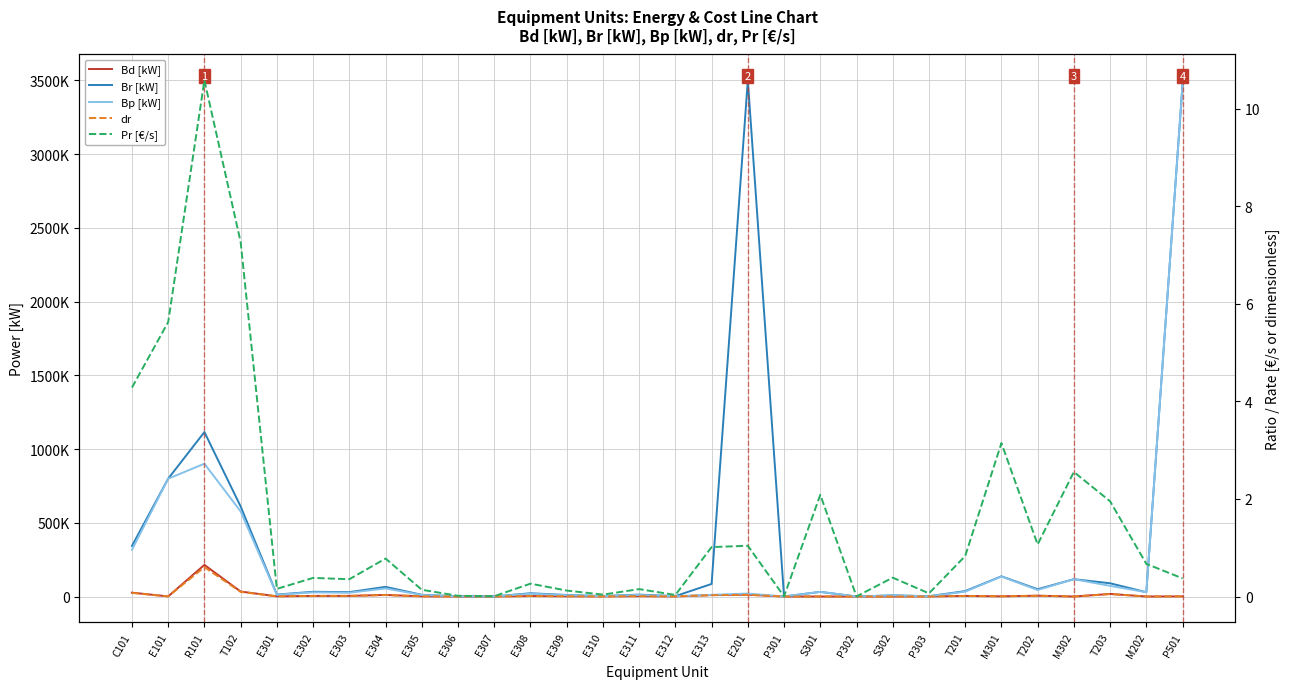

List the series in order of their peak value, highest first.

Br [kW], Bp [kW], Bd [kW], Pr [€/s], dr